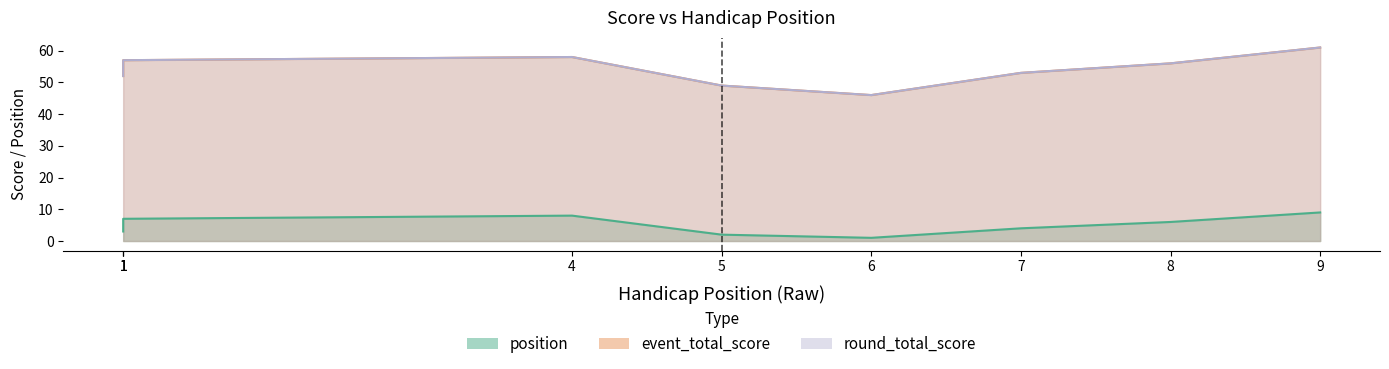

True or false: round_total_score has a value of 68 at 5.

False